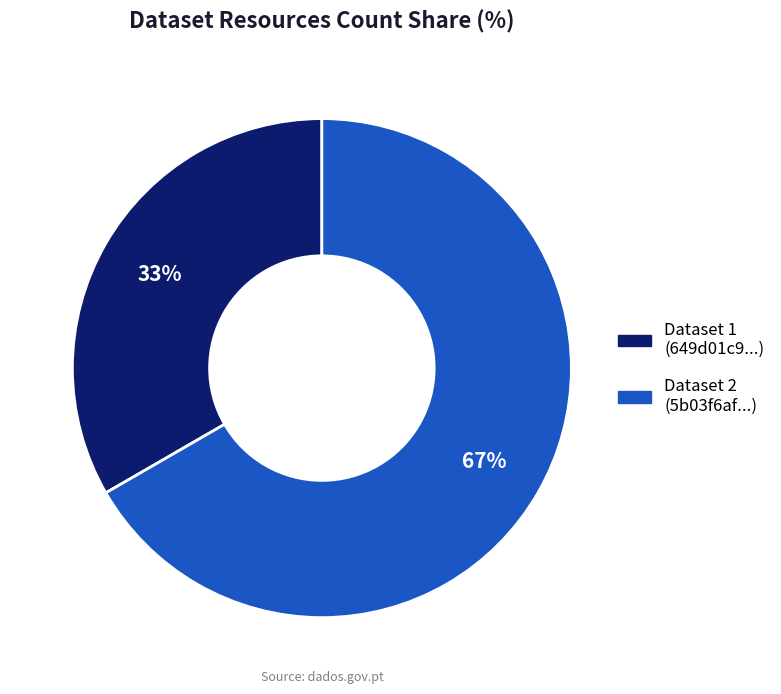

To the nearest percent, what is the average slice percentage?

50%